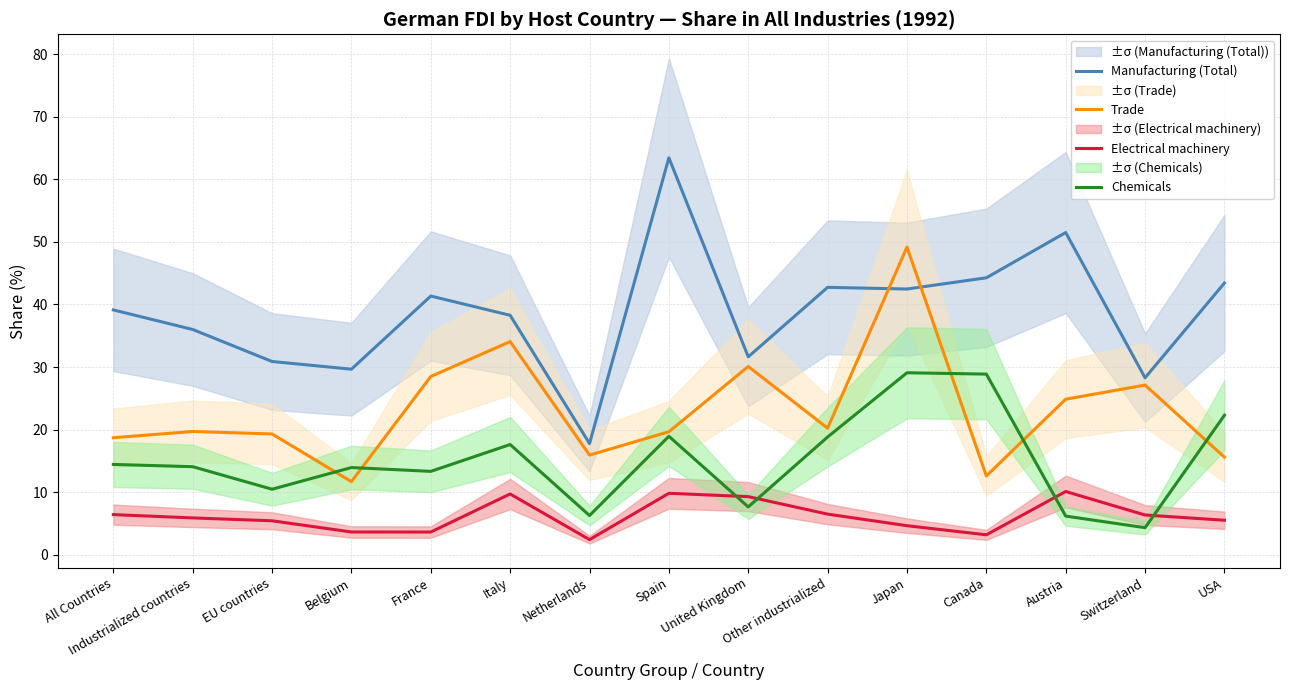

What is the average value of the Trade series?

23.1